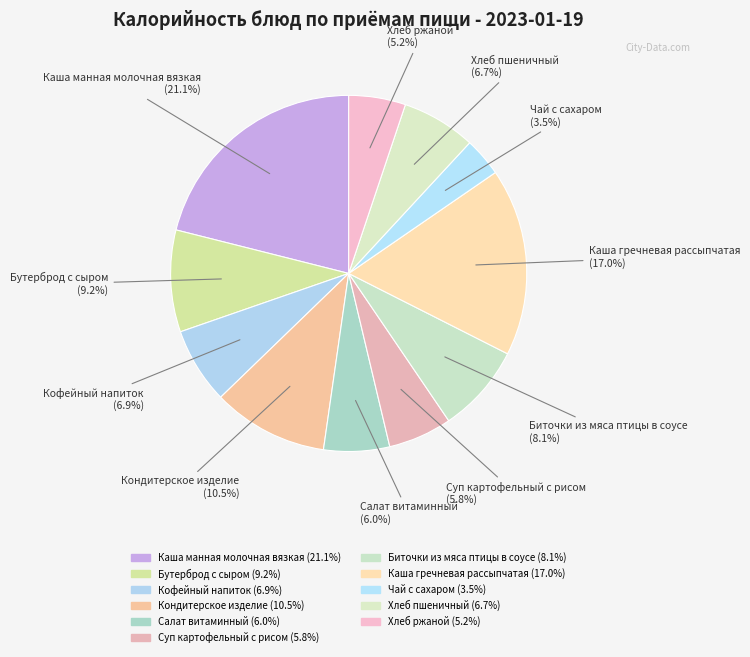

How many slices are in this pie chart?

11